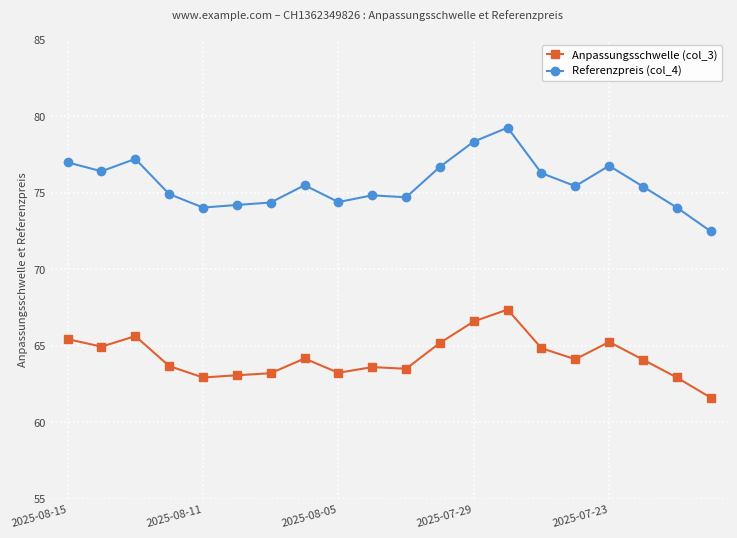

True or false: Referenzpreis (col_4) and Anpassungsschwelle (col_3) cross at least once.

False